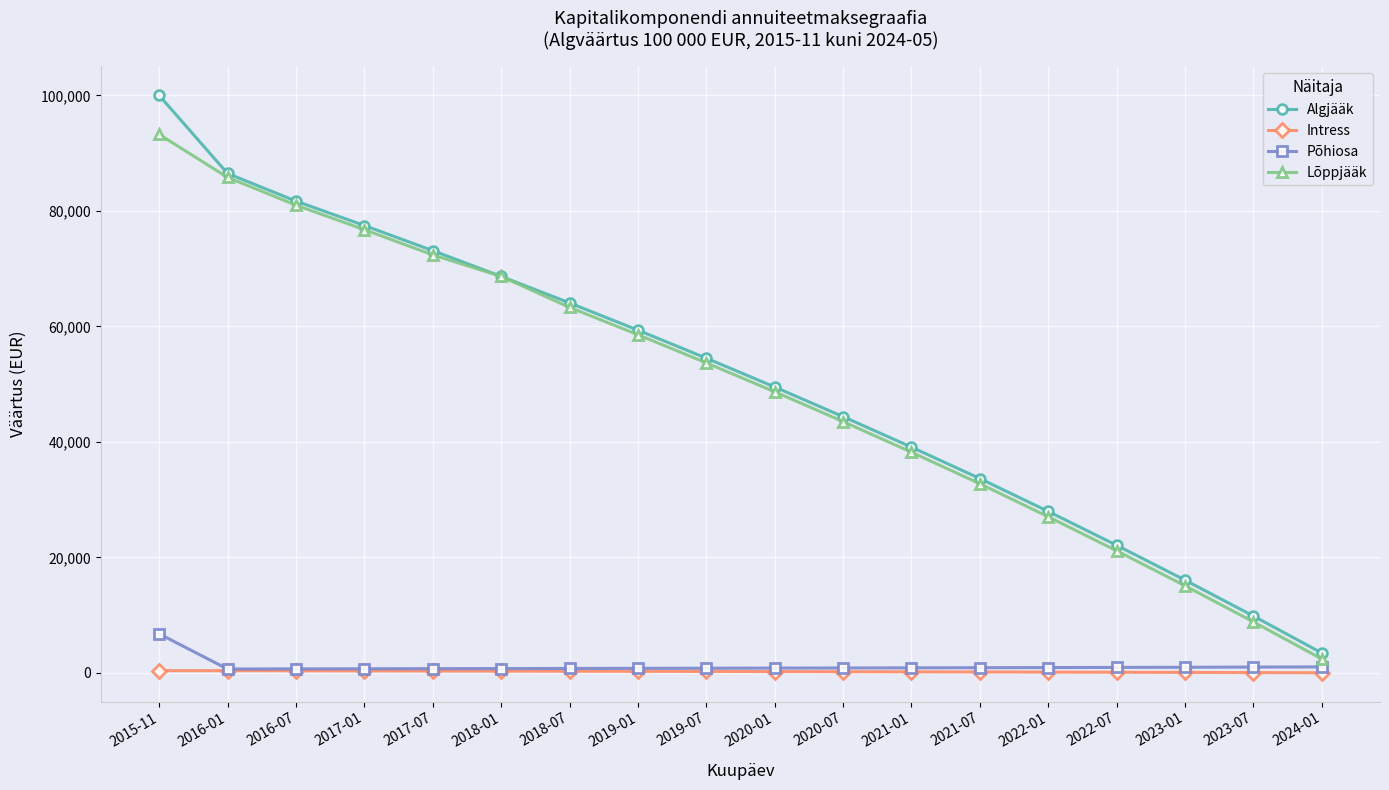

What is the label of the 5th point from the left?

2017-07